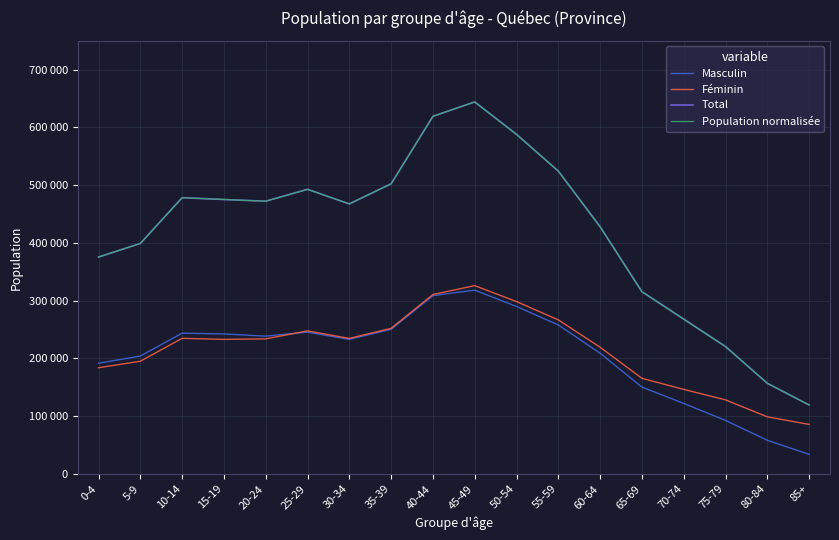

What position from the right is 45-49?

9